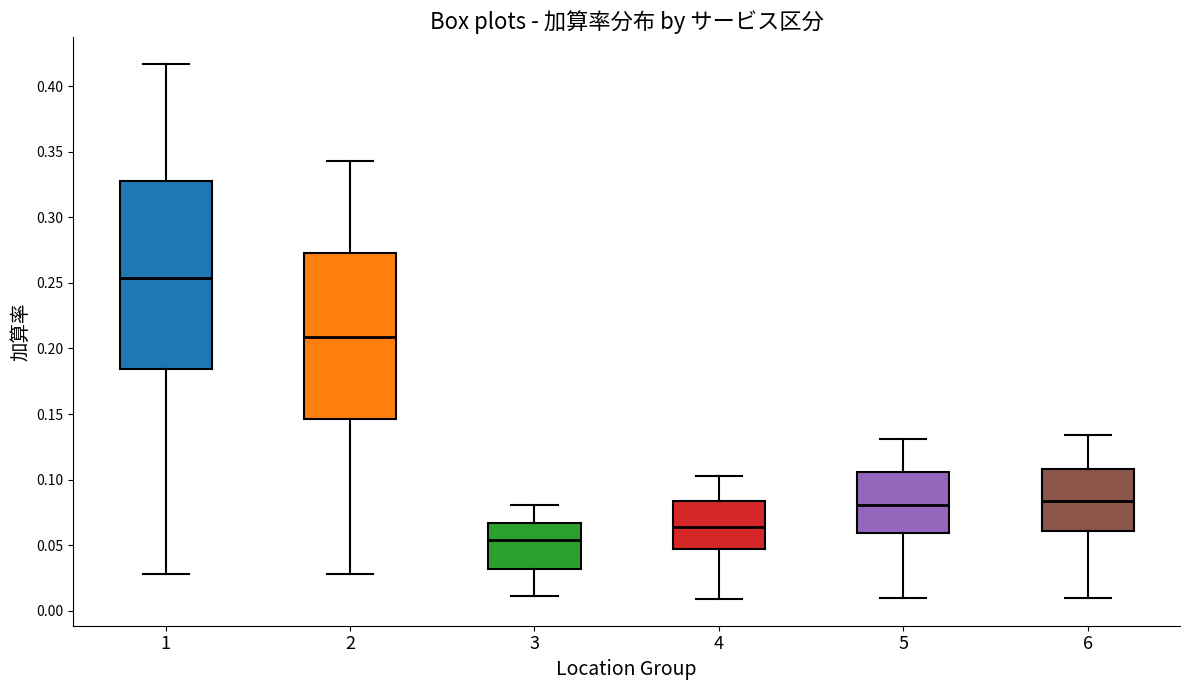

Reading left to right, transcribe this box plot: for each box, give where its median line is, the range the box spans, and where its two whiskers end, as read against the y-axis. The values are not printed on the chart, so give them approximately, as read against the axis.

1: median 0.255, box 0.185 to 0.330, whiskers 0.030 to 0.415
2: median 0.210, box 0.145 to 0.275, whiskers 0.030 to 0.345
3: median 0.055, box 0.030 to 0.065, whiskers 0.010 to 0.080
4: median 0.065, box 0.045 to 0.085, whiskers 0.010 to 0.105
5: median 0.080, box 0.060 to 0.105, whiskers 0.010 to 0.130
6: median 0.085, box 0.060 to 0.110, whiskers 0.010 to 0.135